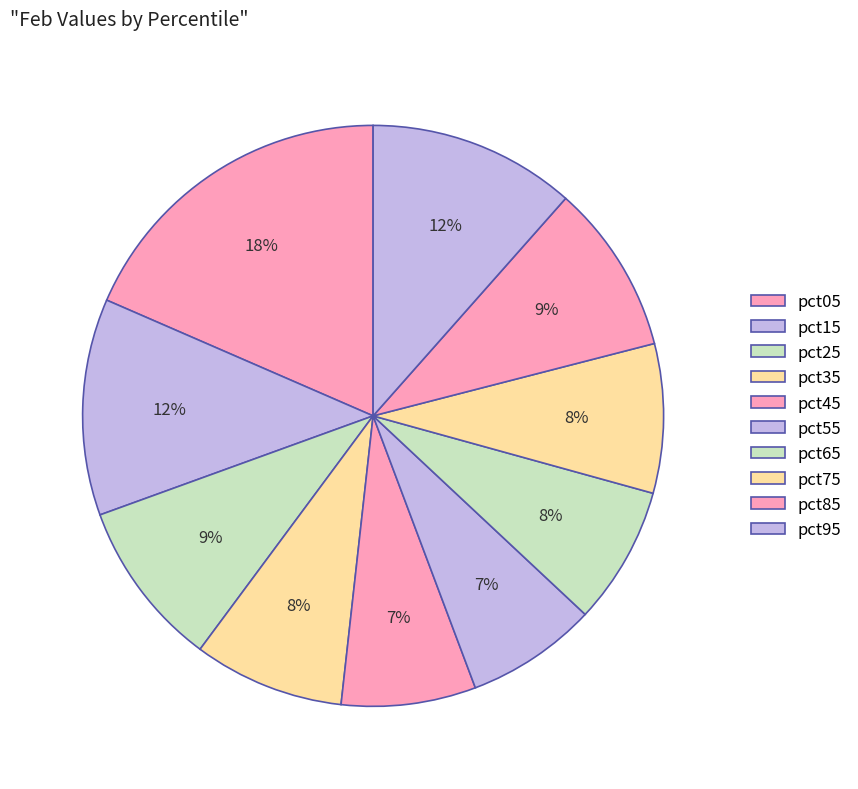

What is the change in value from pct45 to pct75?

+0.1